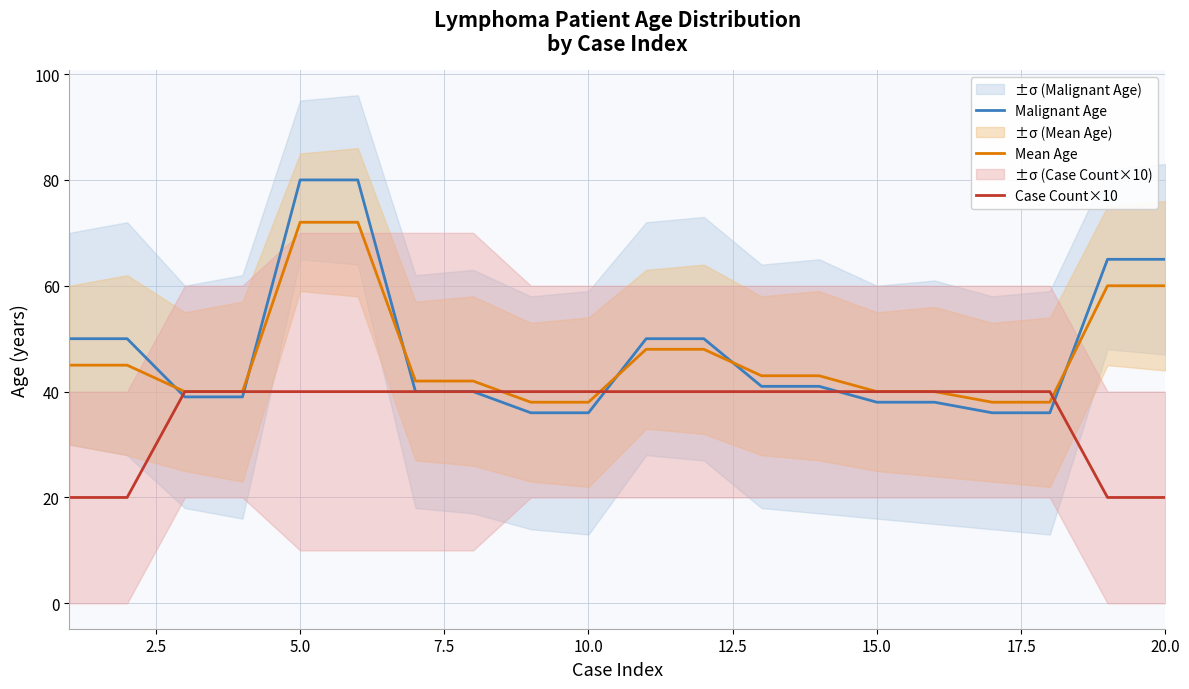

At how many categories does at least one series exceed 38?

20